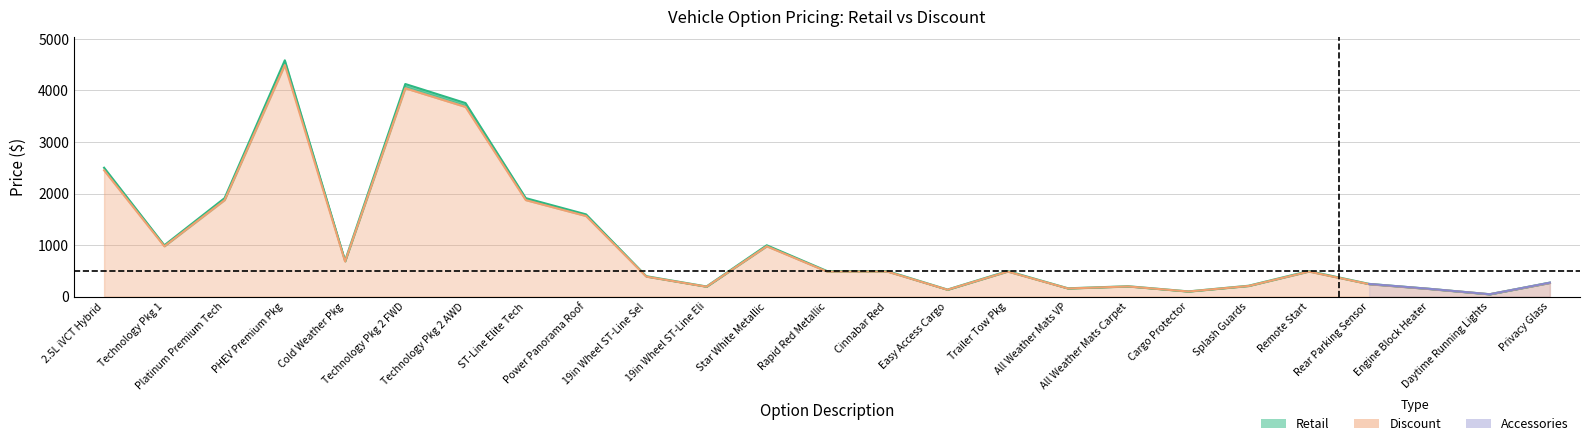

How many values in the discount series are below 485?

11